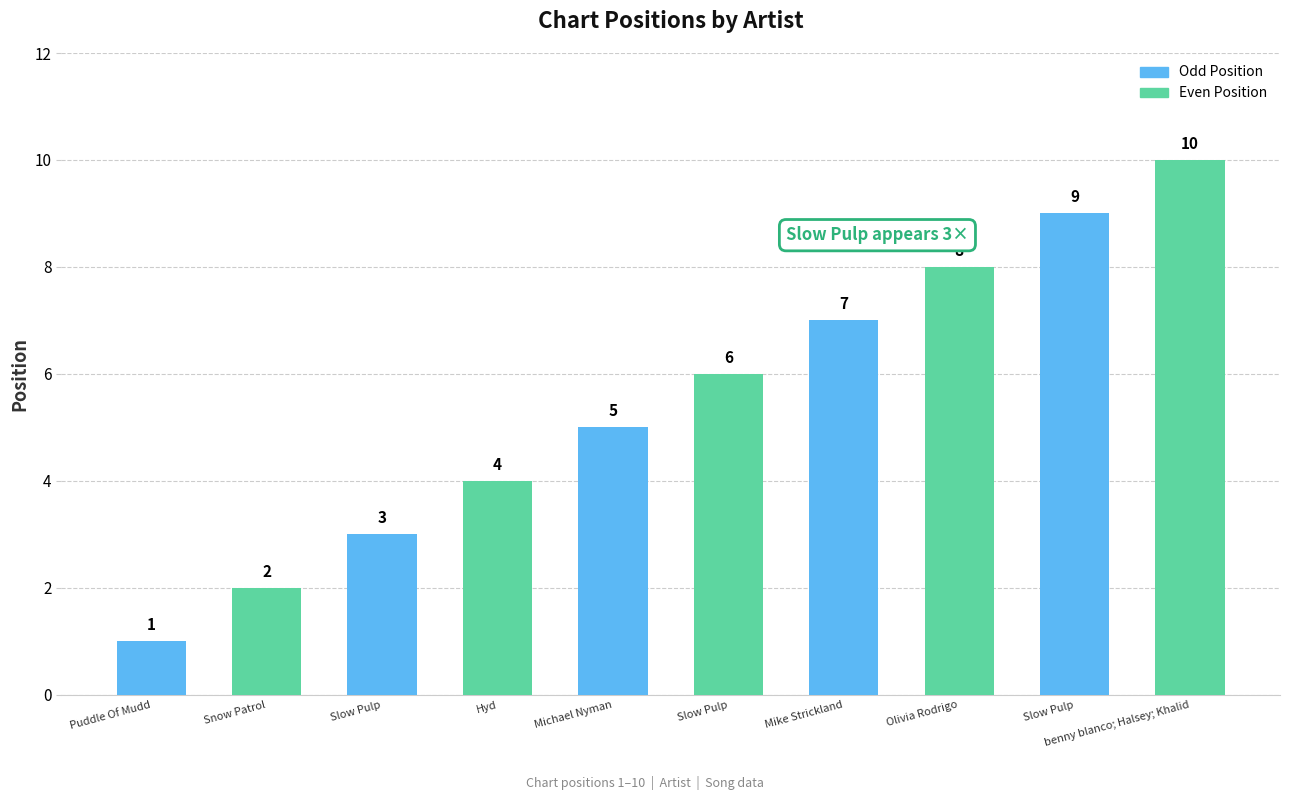

Reading left to right, transcribe all the data shown in this chart.

Puddle Of Mudd=1	Snow Patrol=2	Slow Pulp=3	Hyd=4	Michael Nyman=5	Slow Pulp=6	Mike Strickland=7	Olivia Rodrigo=8	Slow Pulp=9	benny blanco; Halsey; Khalid=10